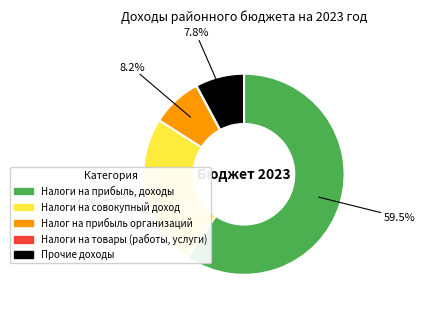

What is the largest slice in the pie chart?

Налоги на прибыль, доходы